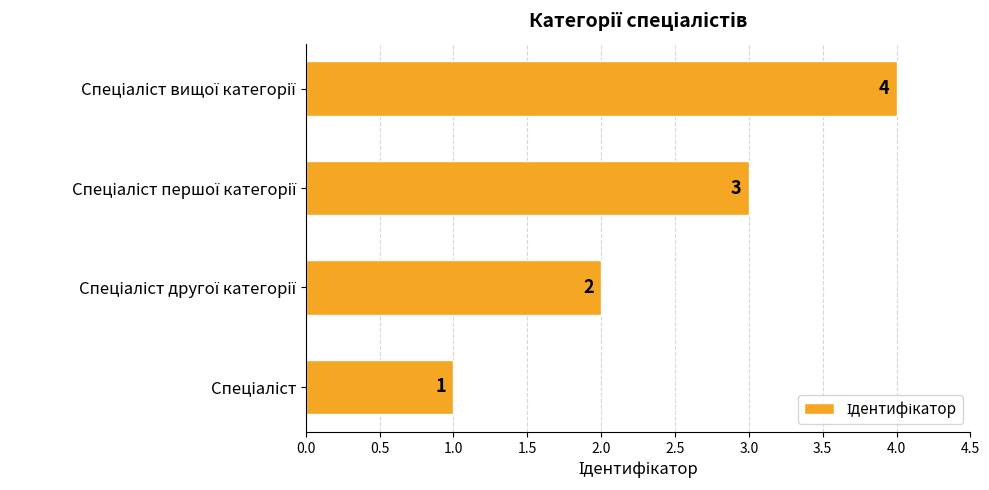

Count the values in the range 2 to 4.

3